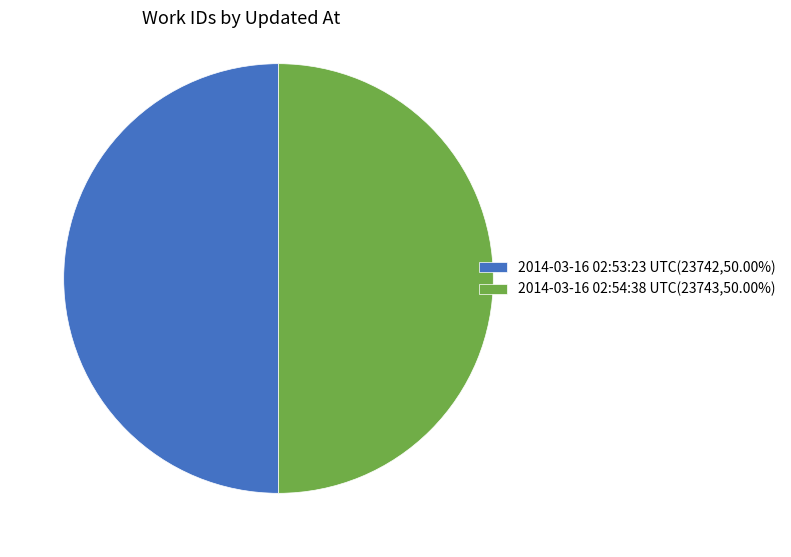

Approximately how many times larger is the value at 2014-03-16 02:54:38 UTC(23743,50.00%) compared to 2014-03-16 02:53:23 UTC(23742,50.00%)?

1.0